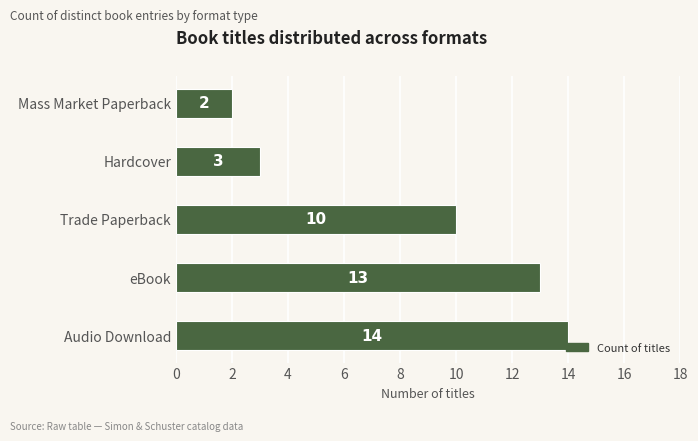

At which label is the value closest to 8?

Trade Paperback